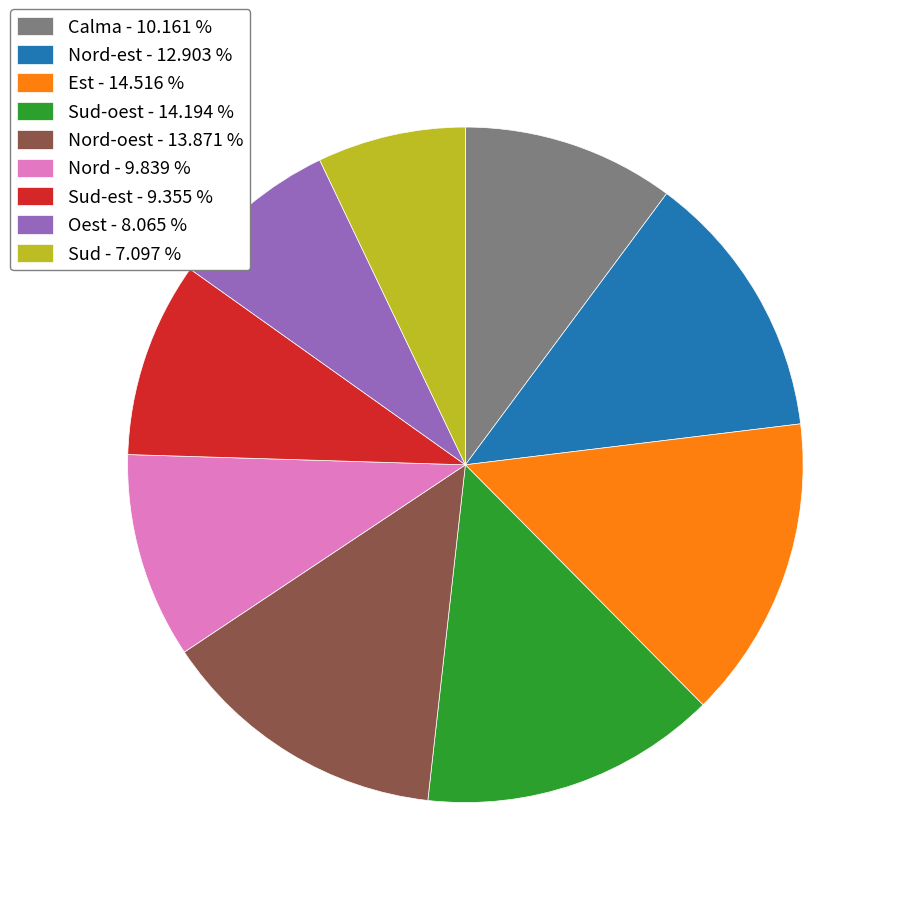

Does any single category account for the majority?

No